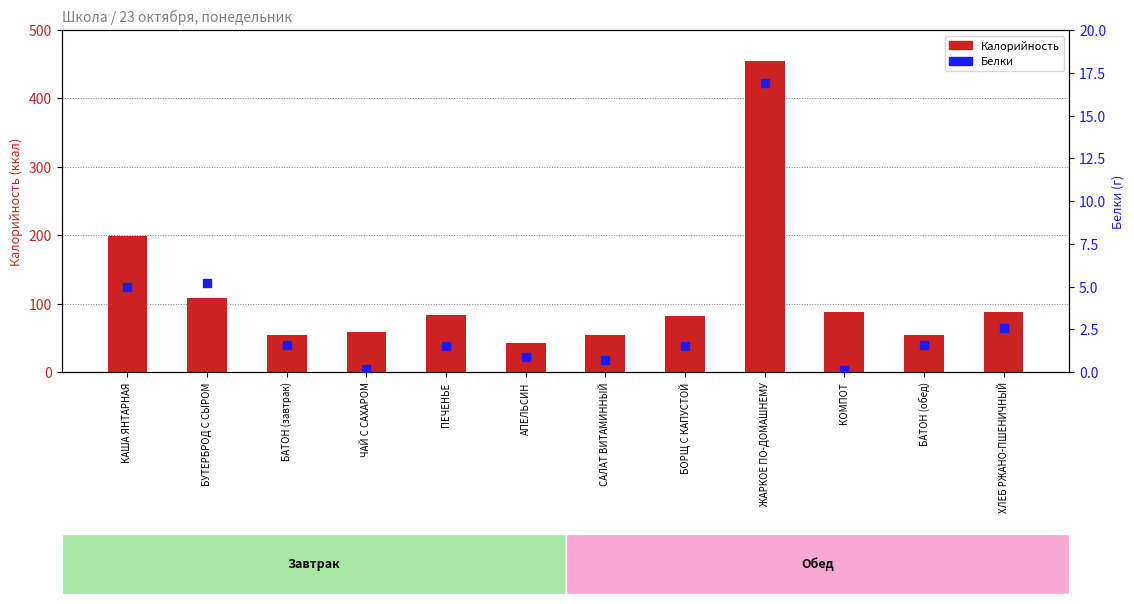

What are all the series names shown in the legend?

Калорийность, Белки